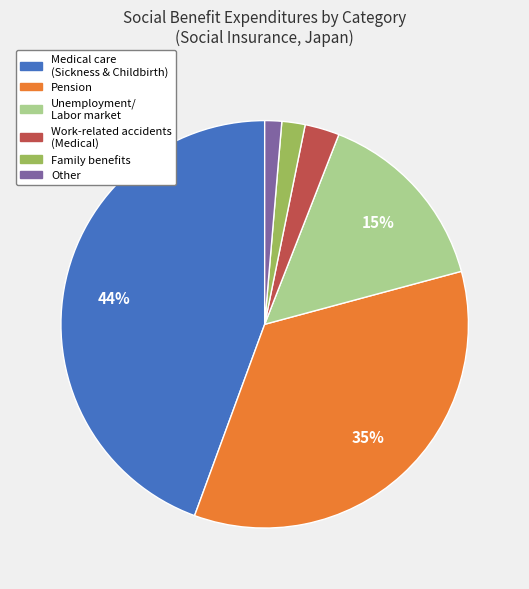

Is there a majority slice in this chart?

No